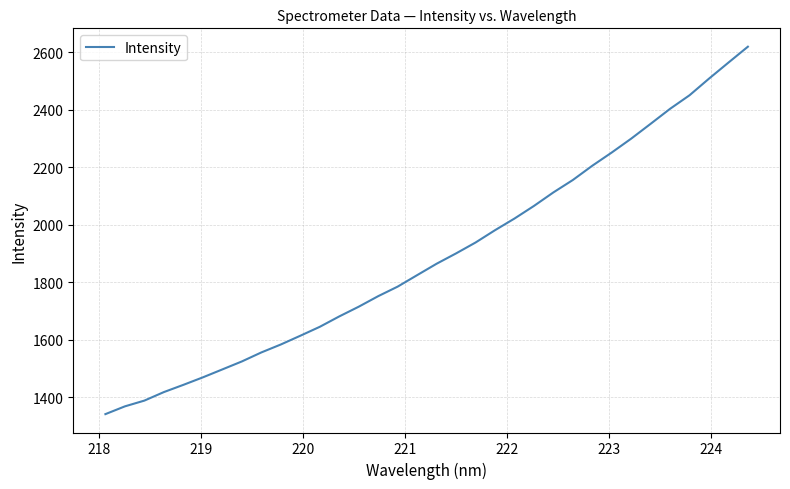

What is the difference between the maximum and minimum values?

1278.6